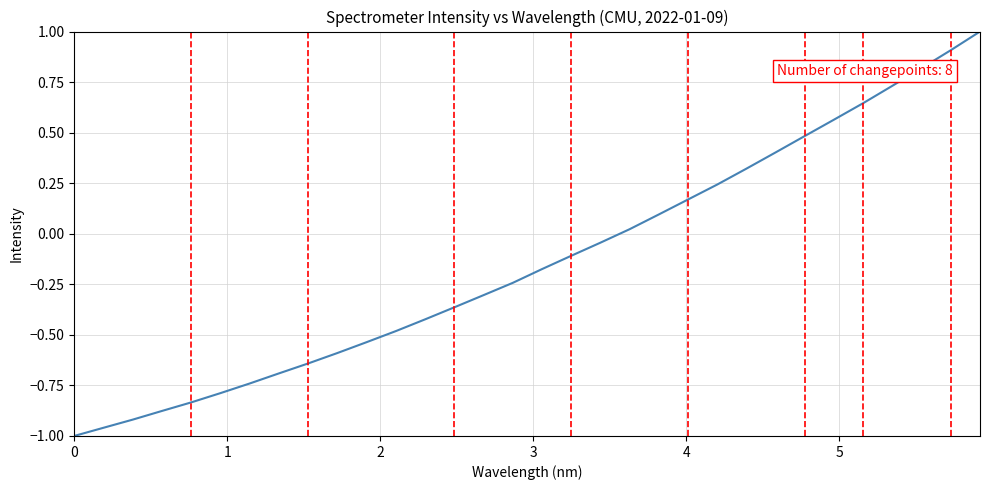

What is the difference between the maximum and minimum values?

2.0